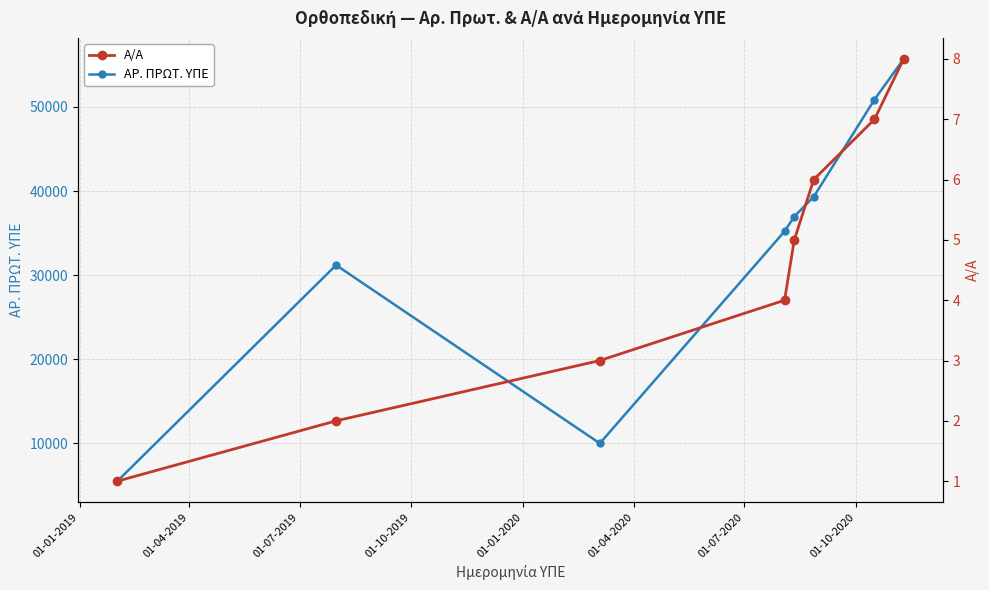

True or false: ΑΡ. ΠΡΩΤ. ΥΠΕ and Α/Α intersect in this chart.

False